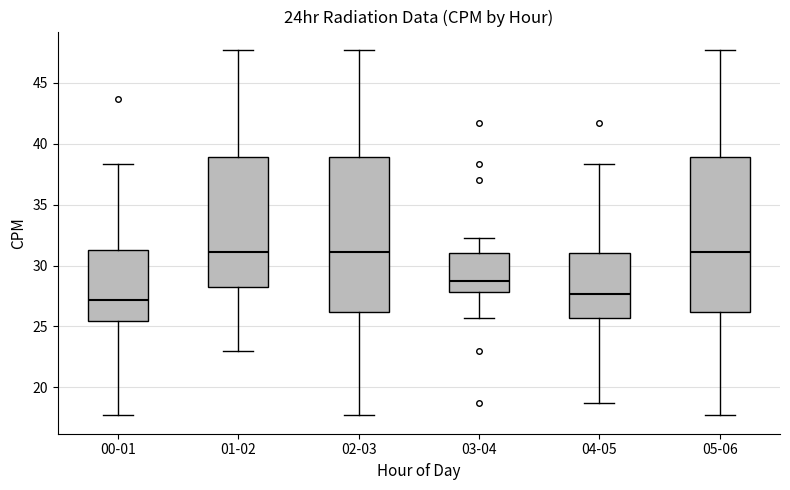

Where does the upper whisker of the box for 02-03 end on the y-axis? The values are not printed on the chart, so give them approximately, as read against the axis.

47.5